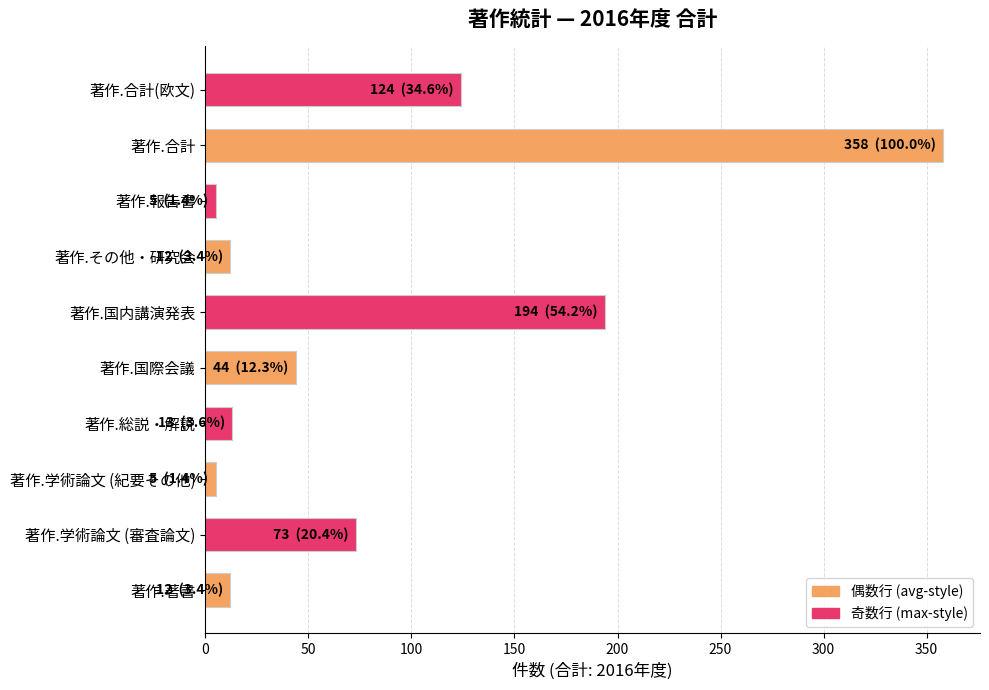

What is the maximum value shown in the chart?

358